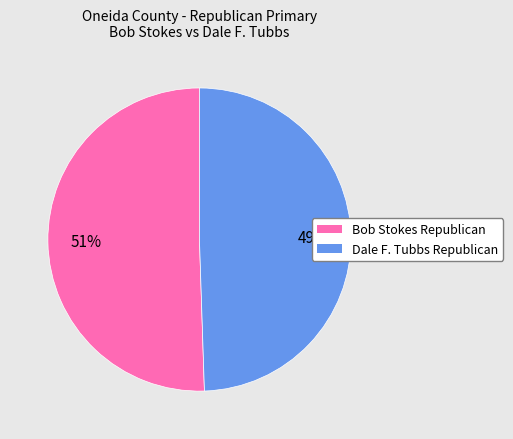

How many segments does this pie chart have?

2